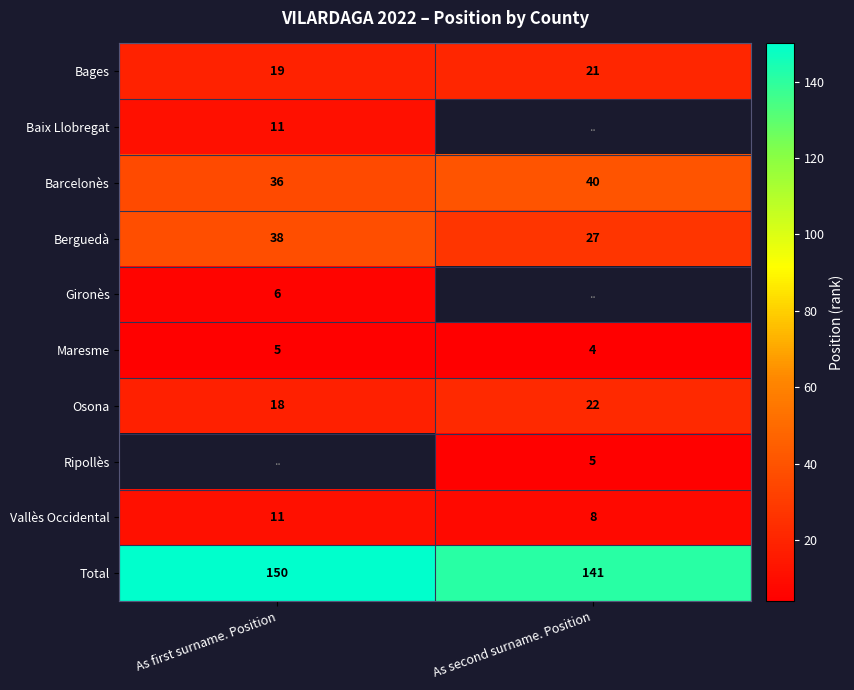

Count the number of categories in the chart.

2